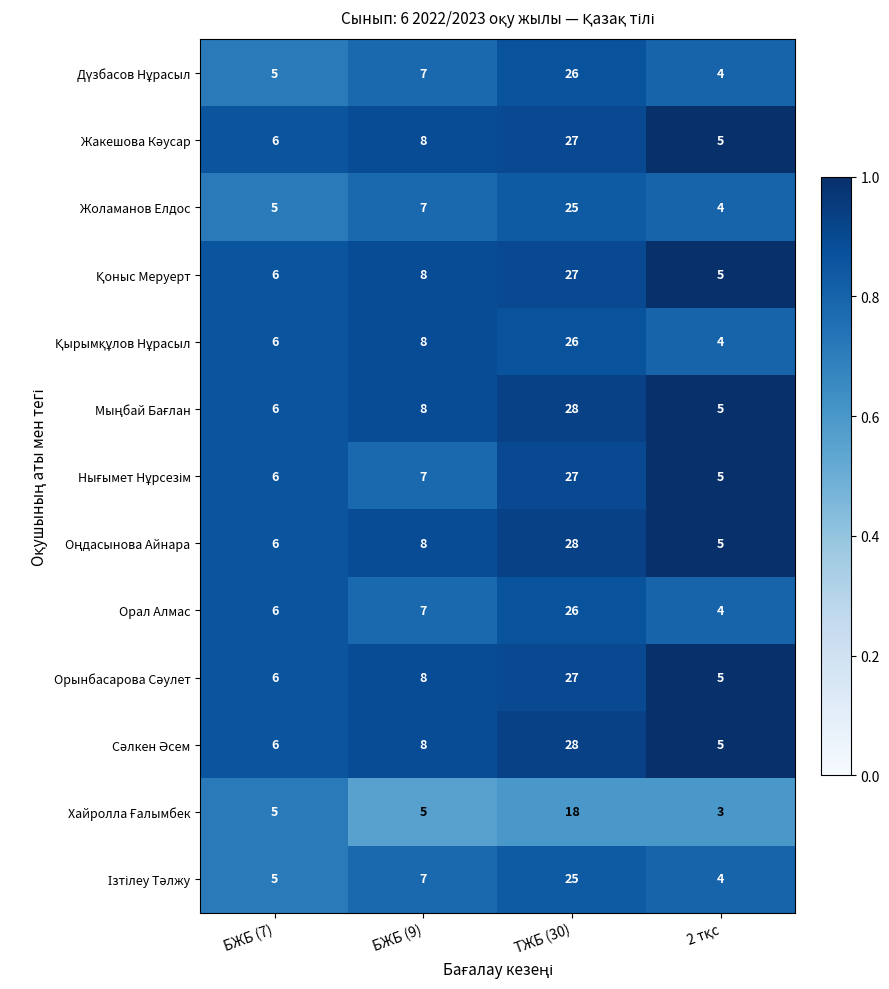

What is the difference between the highest and lowest values at ТЖБ (30)?

10